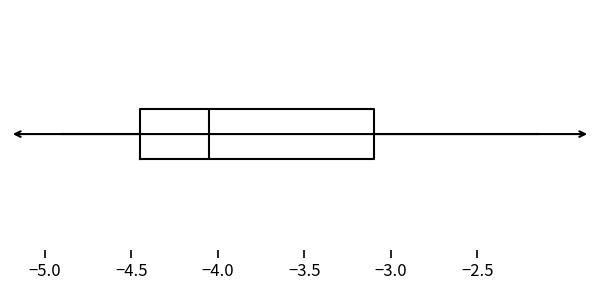

Where does the left whisker of the box end on the x-axis? The values are not printed on the chart, so give them approximately, as read against the axis.

-4.90